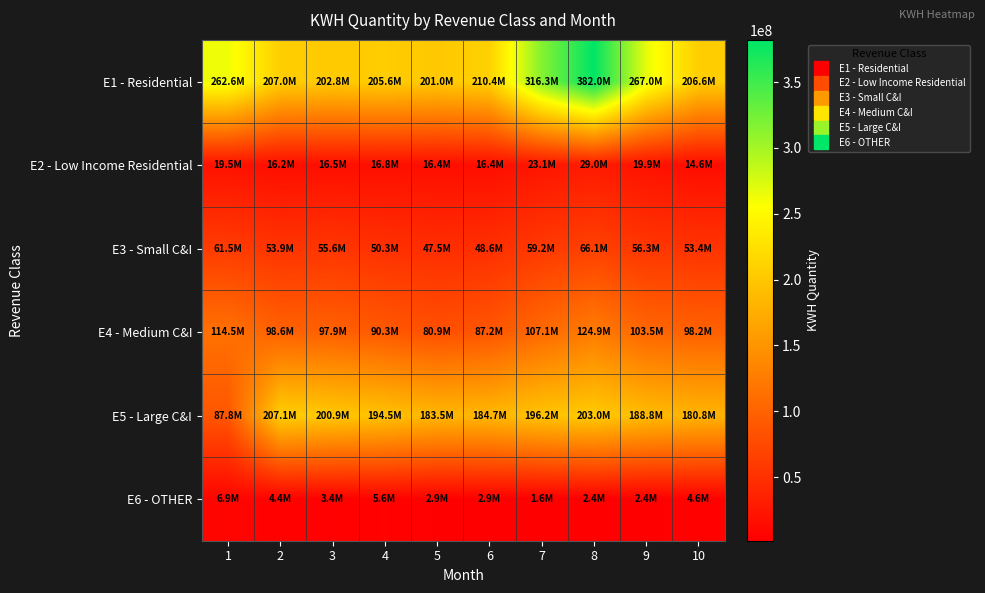

How many categories are shown in the chart?

10